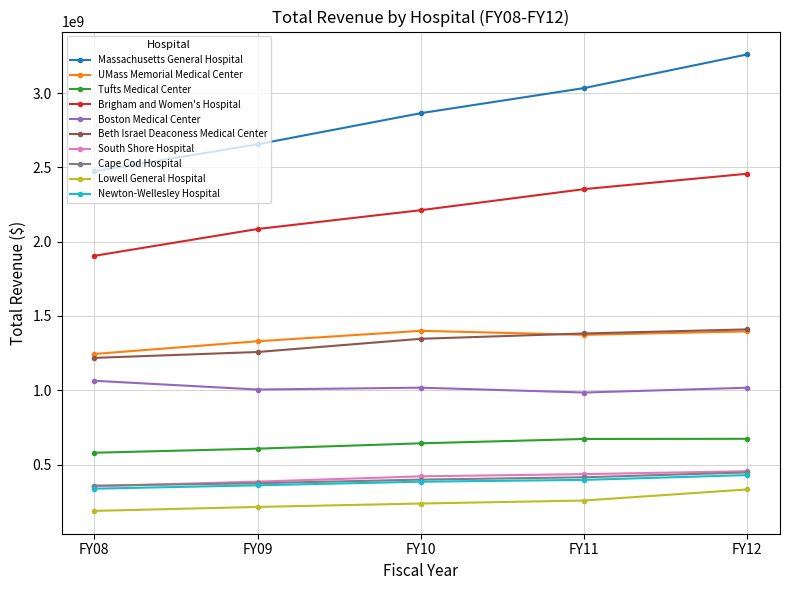

What is the value of the Newton-Wellesley Hospital point at the 3rd from the left?

384618000